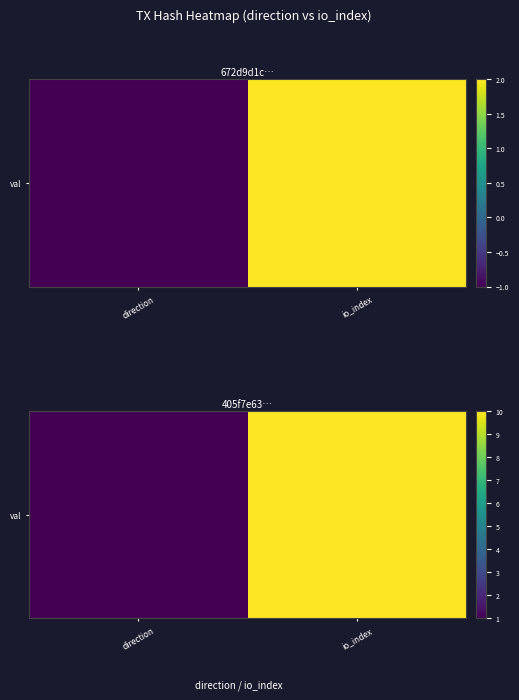

What is the change in value from direction to io_index?

+9